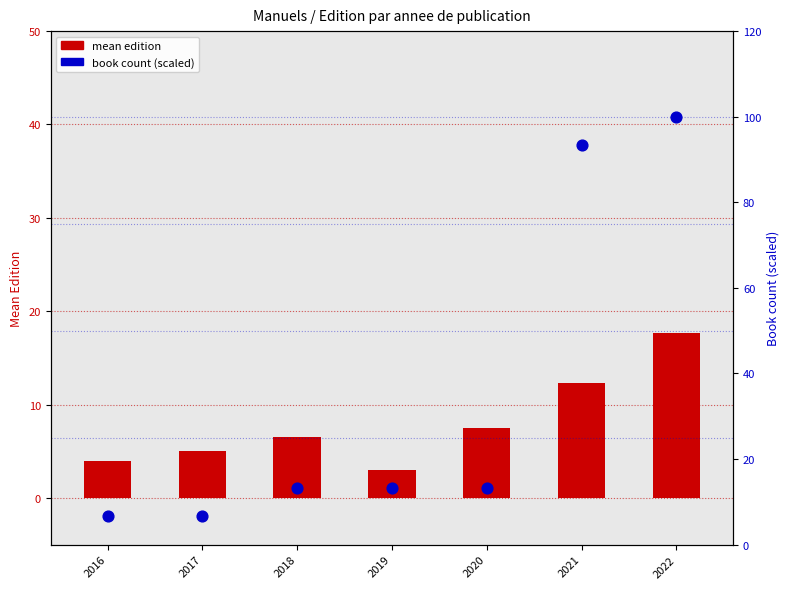

Is the value of book count (scaled 0-100) at 2021 greater than the value of mean edition at 2016?

Yes